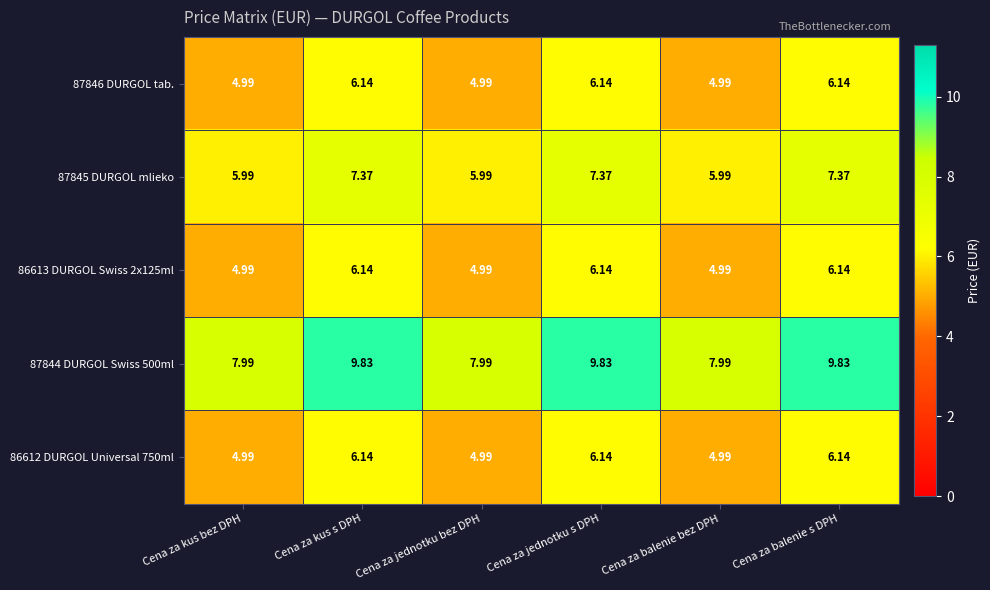

What is the total value across all series at Cena za jednotku bez DPH?

29.0